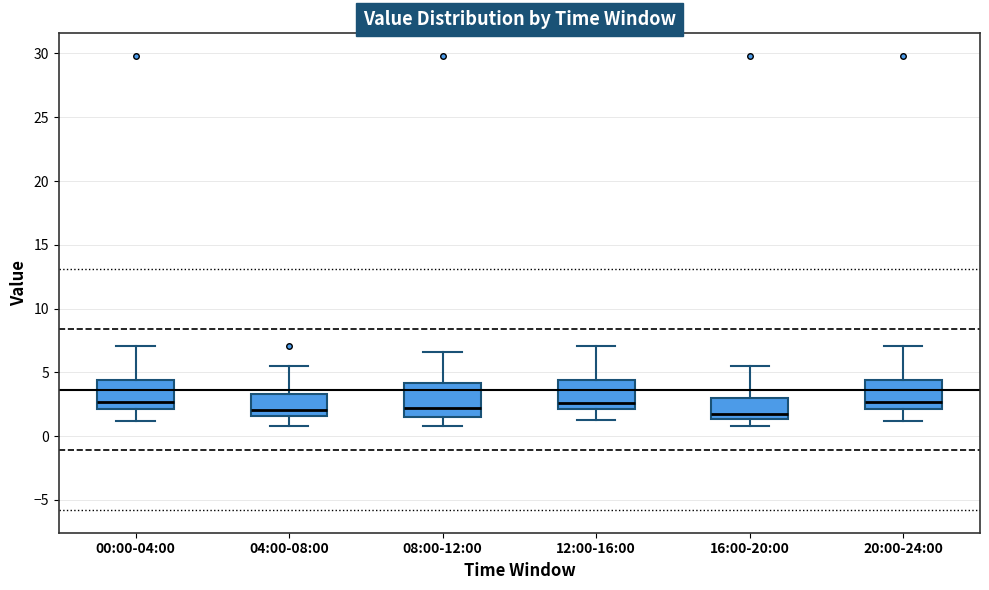

Where does the lower whisker of the box for 12:00-16:00 end on the y-axis? The values are not printed on the chart, so give them approximately, as read against the axis.

1.5